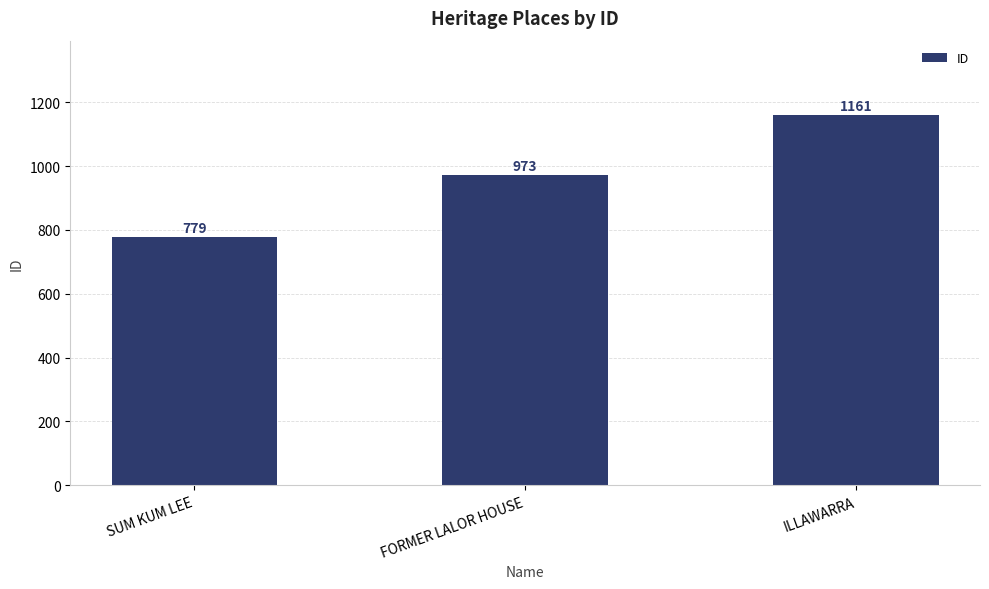

What is the difference between the second highest and minimum values?

194